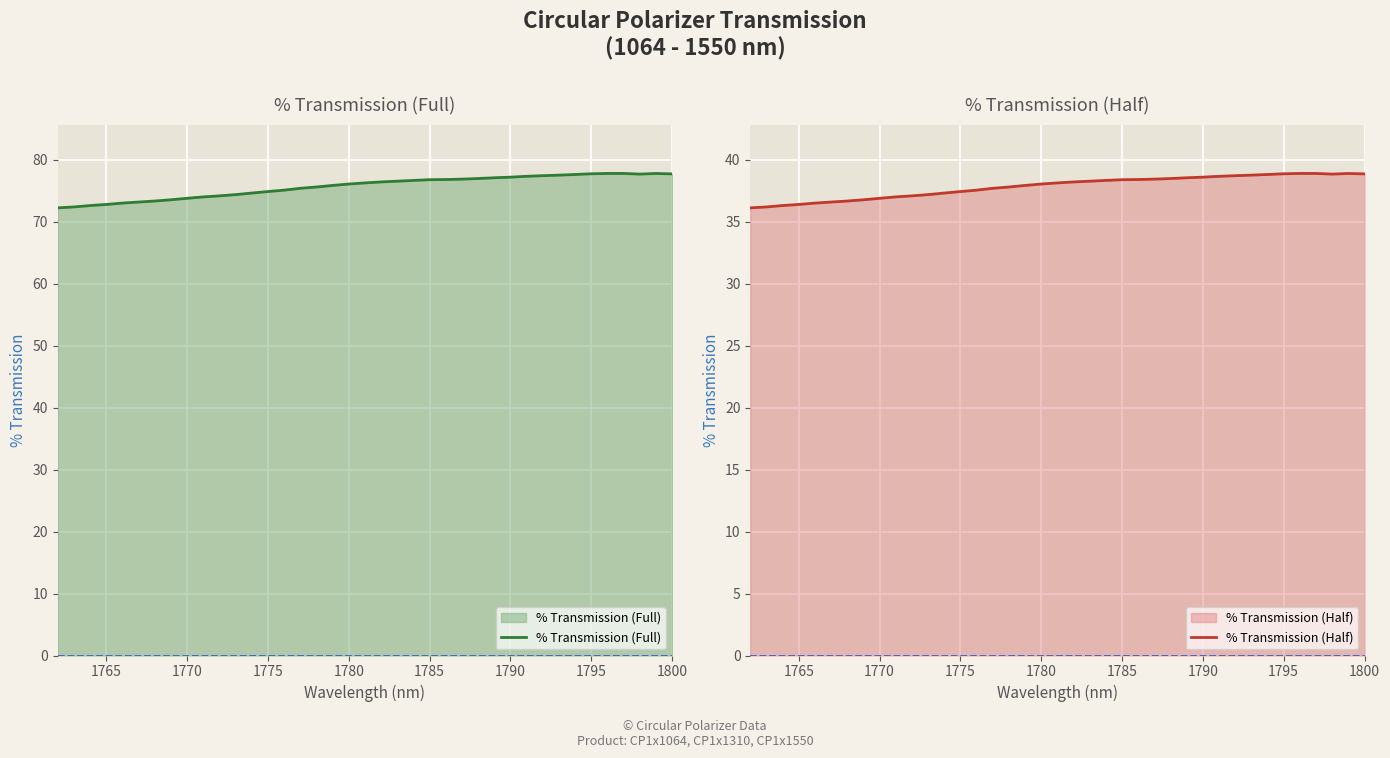

What is the value of the % Transmission (Full) point at the 33rd from the left?

77.6